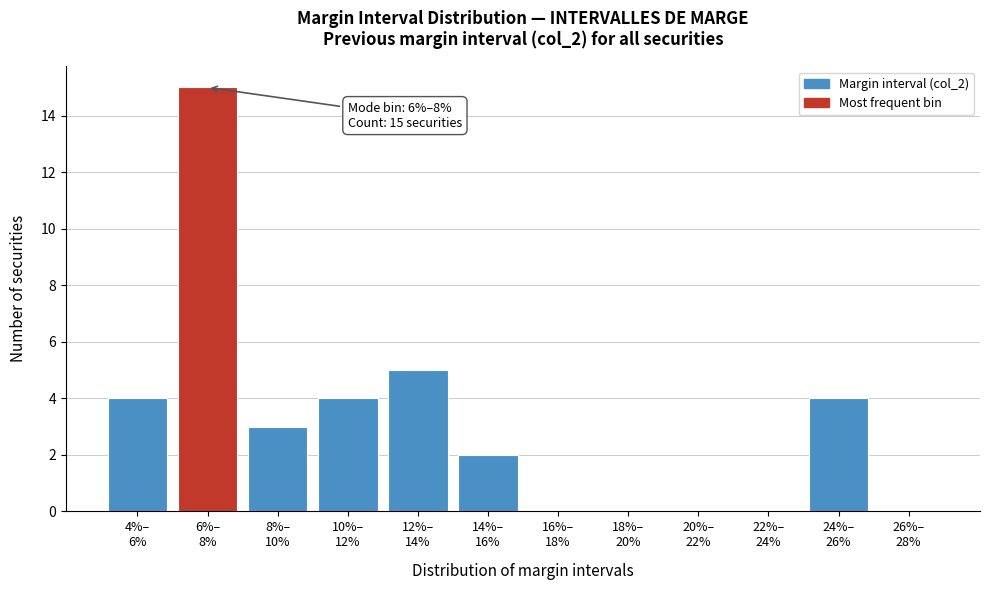

What is the maximum value shown in the chart?

15